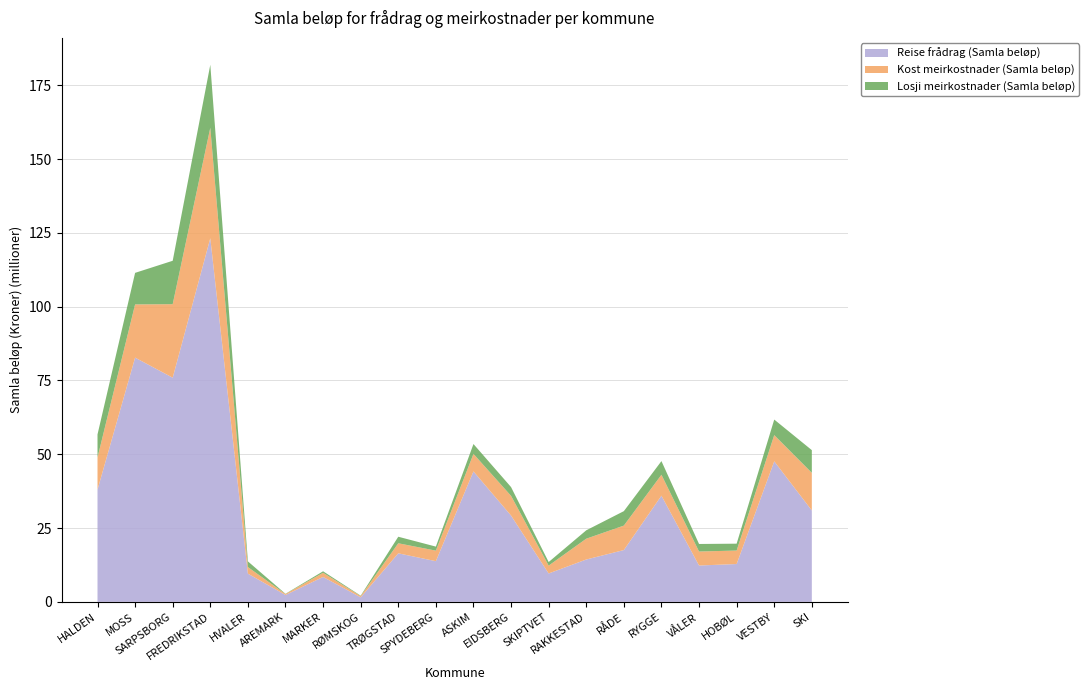

Reading left to right, what are all the values shown in this chart?

Reise frådrag (Samla beløp): HALDEN=38010262	MOSS=82737133	SARPSBORG=75942158	FREDRIKSTAD=123172296	HVALER=9563430	AREMARK=2328899	MARKER=8447012	RØMSKOG=1538624	TRØGSTAD=16447156	SPYDEBERG=13787357	ASKIM=44193601	EIDSBERG=29234831	SKIPTVET=9624302	RAKKESTAD=14352234	RÅDE=17555439	RYGGE=35968990	VÅLER=12318794	HOBØL=12821768	VESTBY=47608057	SKI=30959307
Kost meirkostnader (Samla beløp): HALDEN=10896004	MOSS=18026332	SARPSBORG=24903206	FREDRIKSTAD=37426445	HVALER=2228864	AREMARK=332668	MARKER=1409819	RØMSKOG=420510	TRØGSTAD=3402201	SPYDEBERG=3568573	ASKIM=5938049	EIDSBERG=6677416	SKIPTVET=2659878	RAKKESTAD=7046602	RÅDE=8286341	RYGGE=7091796	VÅLER=4742579	HOBØL=4566447	VESTBY=8880365	SKI=12756084
Losji meirkostnader (Samla beløp): HALDEN=7810361	MOSS=10689688	SARPSBORG=14700752	FREDRIKSTAD=21344972	HVALER=1930286	AREMARK=79465	MARKER=506878	RØMSKOG=145120	TRØGSTAD=2216939	SPYDEBERG=1368887	ASKIM=3340454	EIDSBERG=2971884	SKIPTVET=1208037	RAKKESTAD=2842573	RÅDE=4892050	RYGGE=4627400	VÅLER=2554415	HOBØL=2325939	VESTBY=5270656	SKI=7685371